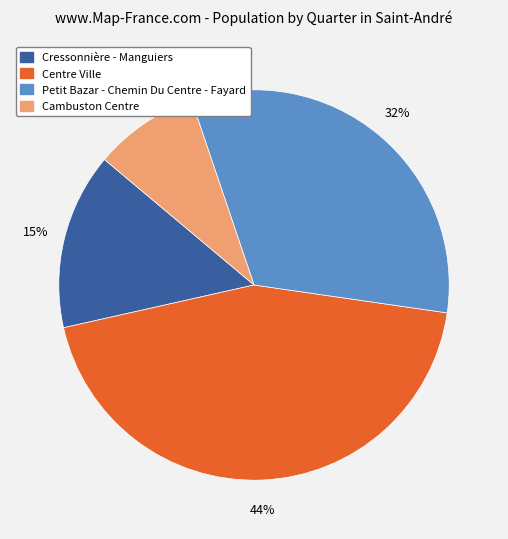

How many slices are in this pie chart?

4